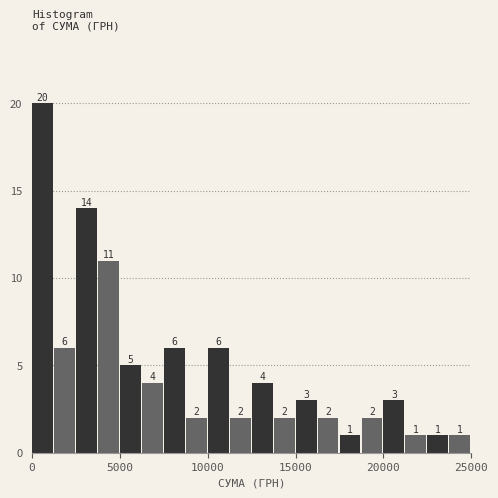

Read against the x-axis, roughly where is the centre of the tallest bar?

500